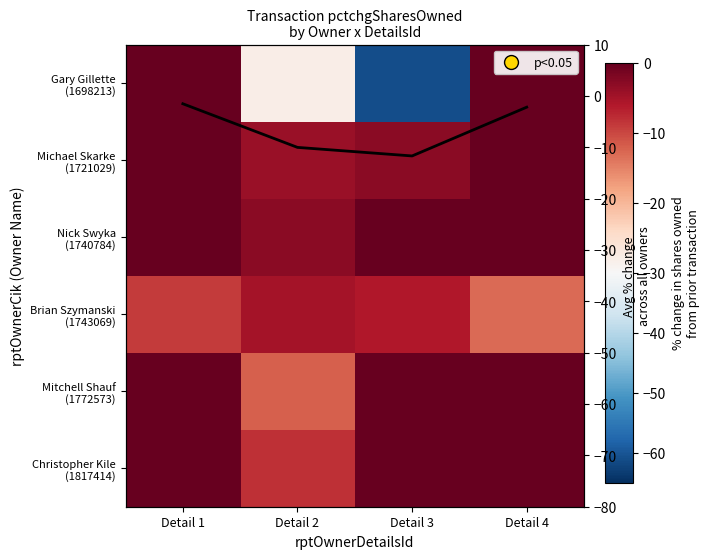

At how many categories does at least one series exceed -32?

4